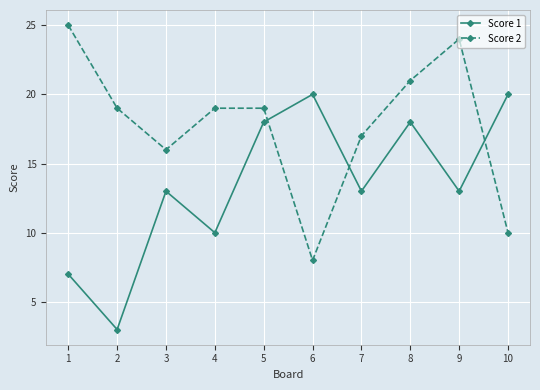

What is the sum of the Score 1 values at 9 and 10?

33